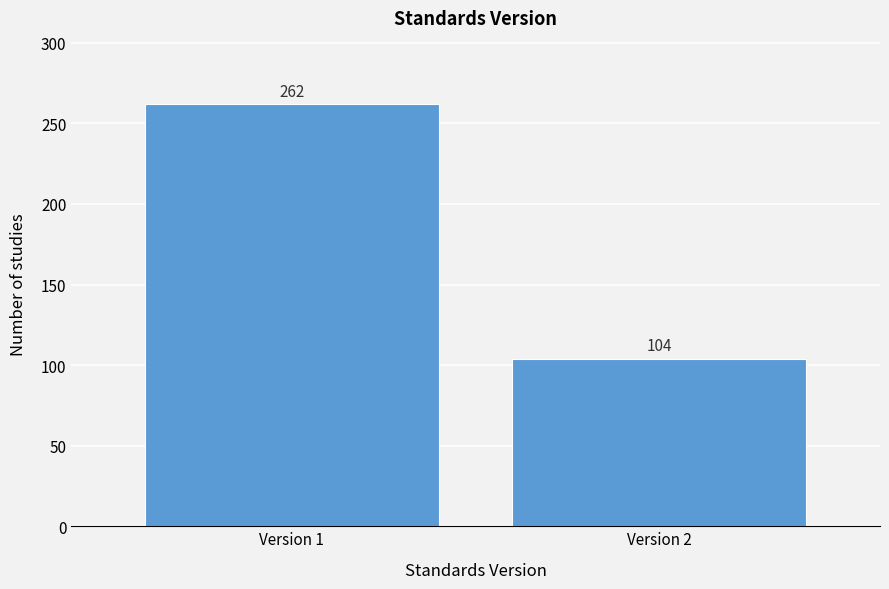

Reading left to right, transcribe all the data shown in this chart.

Version 1=262	Version 2=104